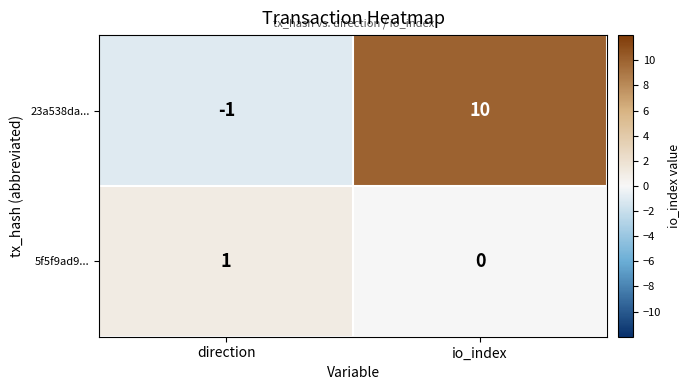

At which label is 5f5f9ad9... closest to 0?

io_index